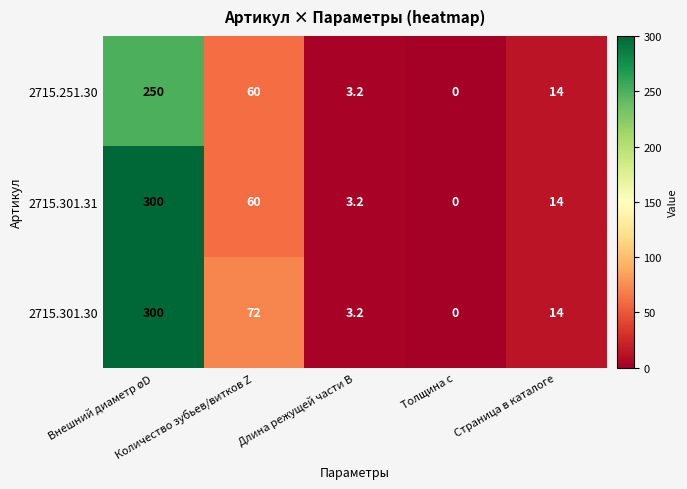

What is the maximum value shown in the chart?

300.0